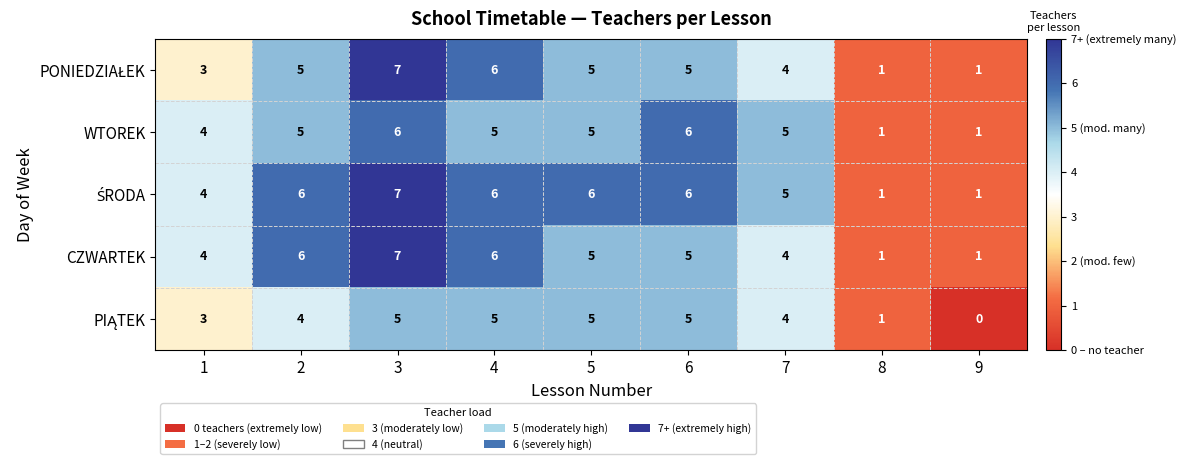

What is the difference between the maximum and minimum values in the WTOREK series?

5